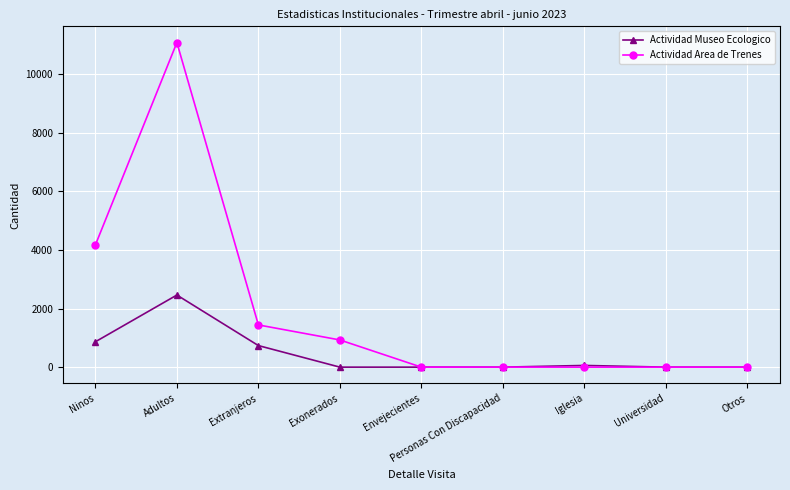

At which category does Actividad Museo Ecologico reach its first local peak?

Adultos